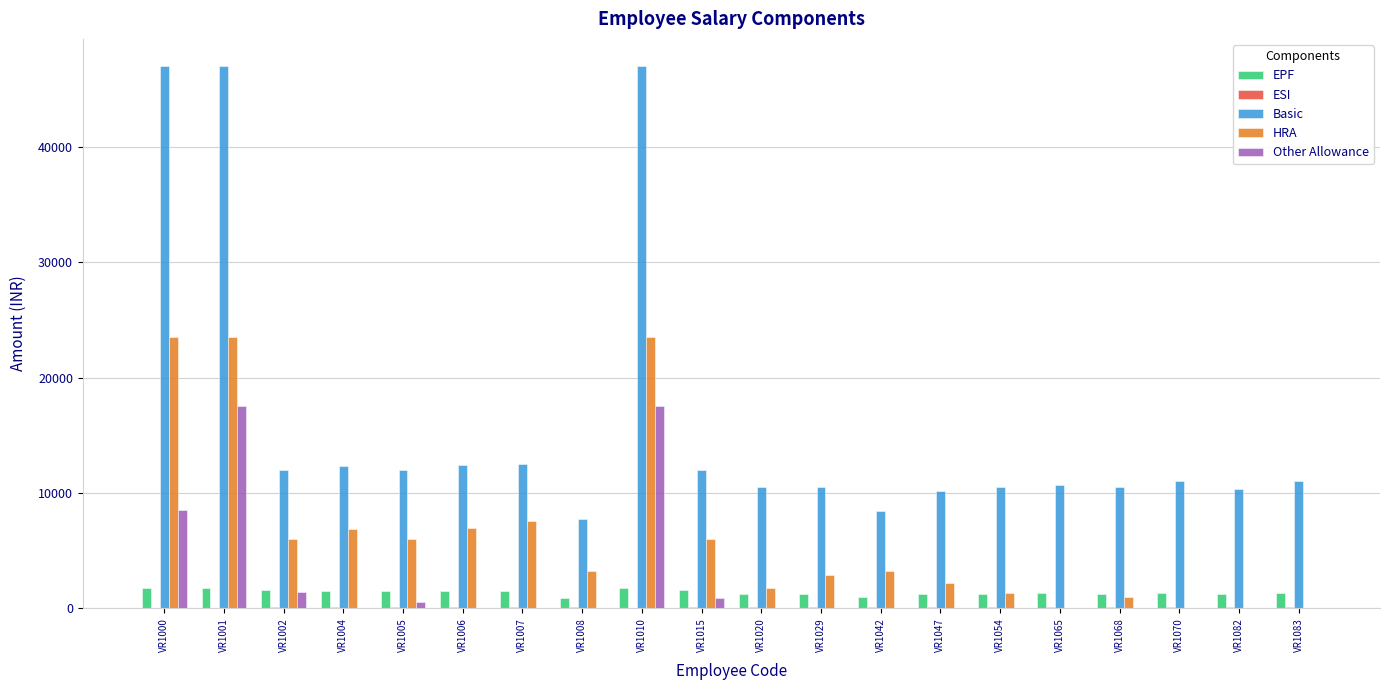

What is the sum of all EPF values?

27882